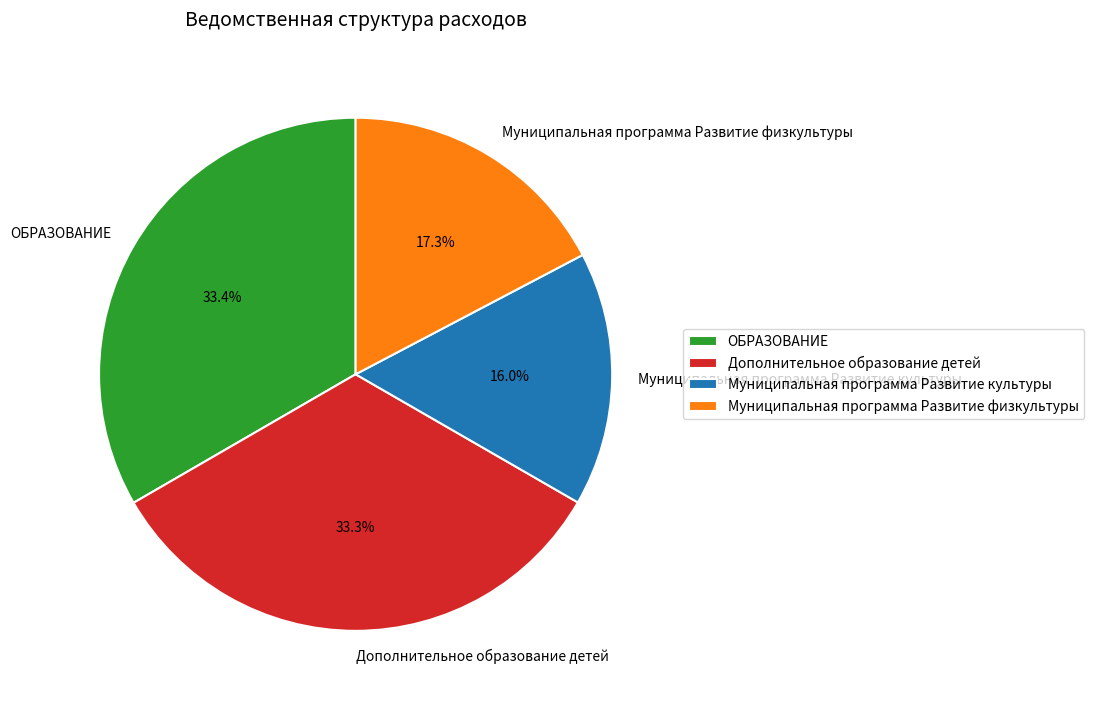

Which category has the smallest portion of the pie?

Муниципальная программа Развитие культуры